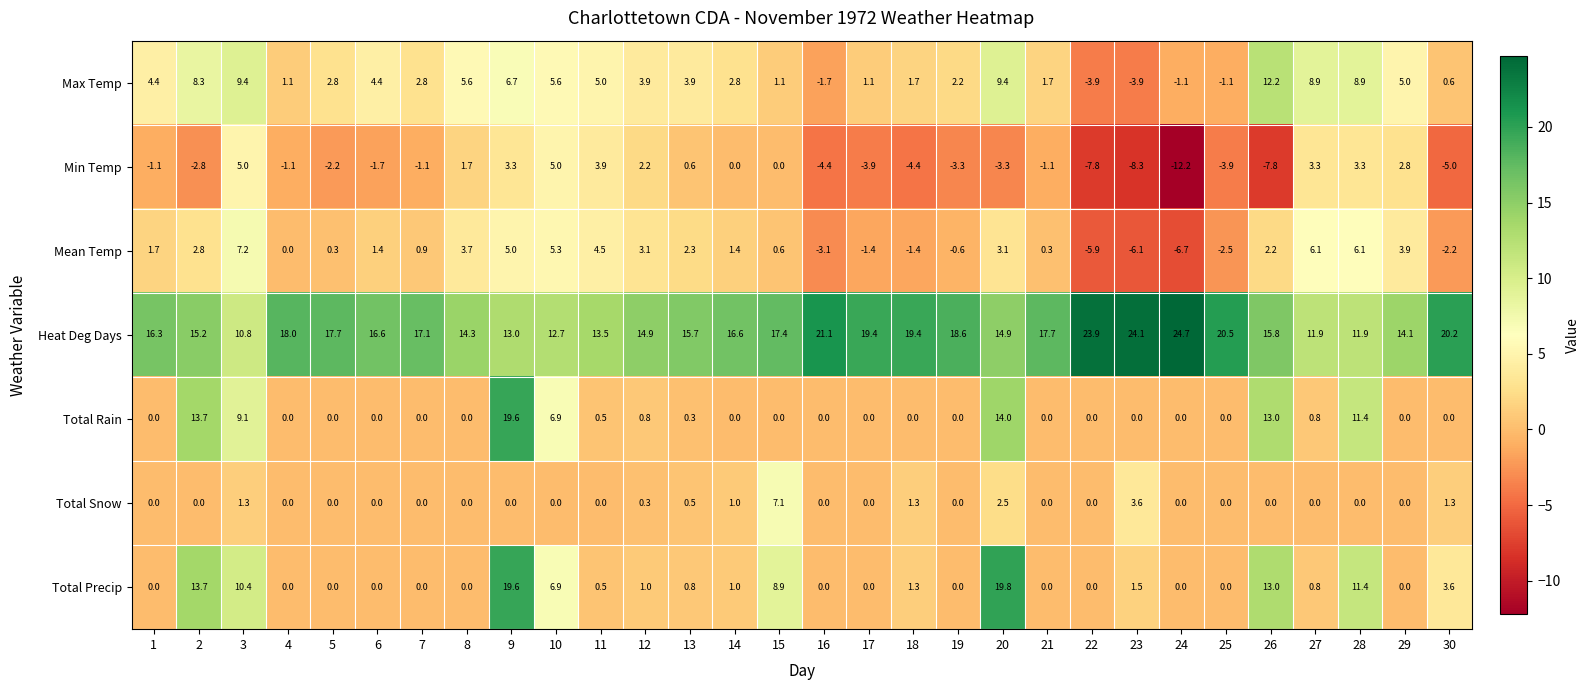

Between 17 and 19, which series saw the biggest shift?

Max Temp